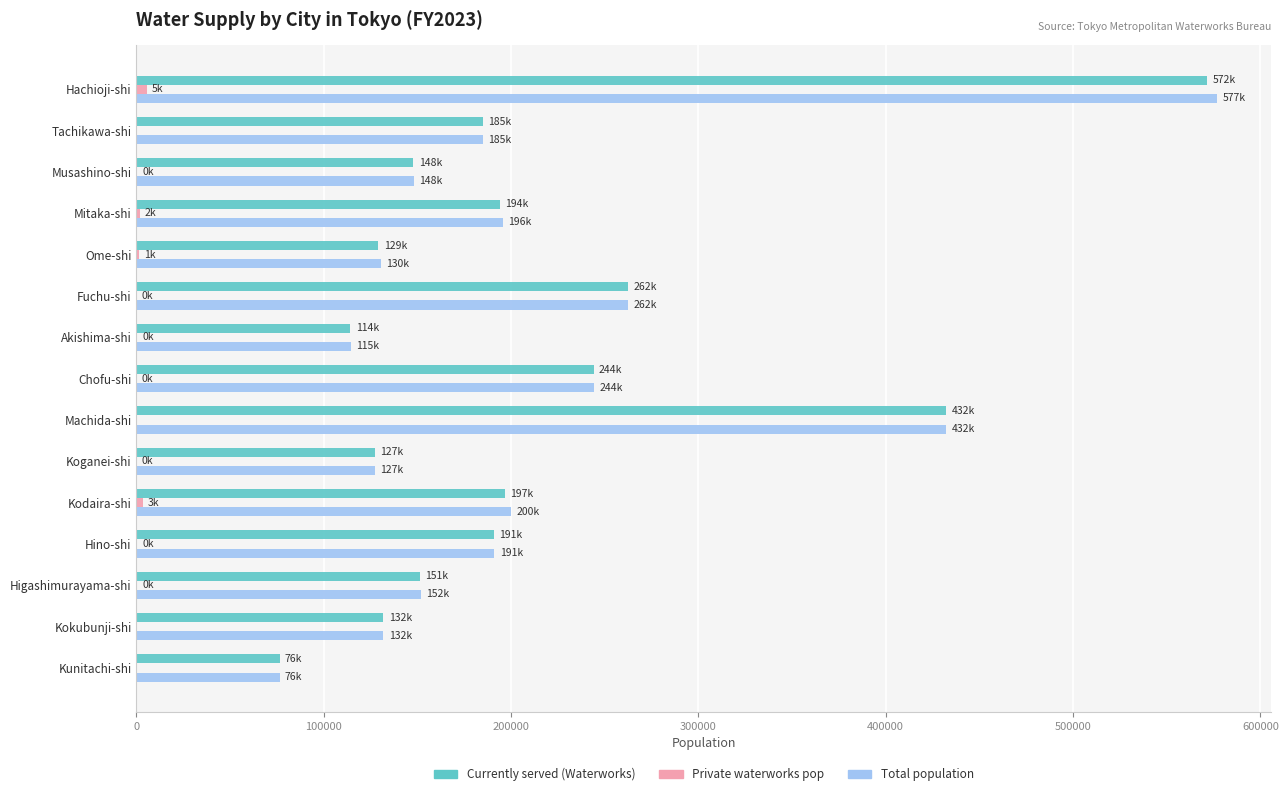

What is the maximum value shown in the chart?

577009